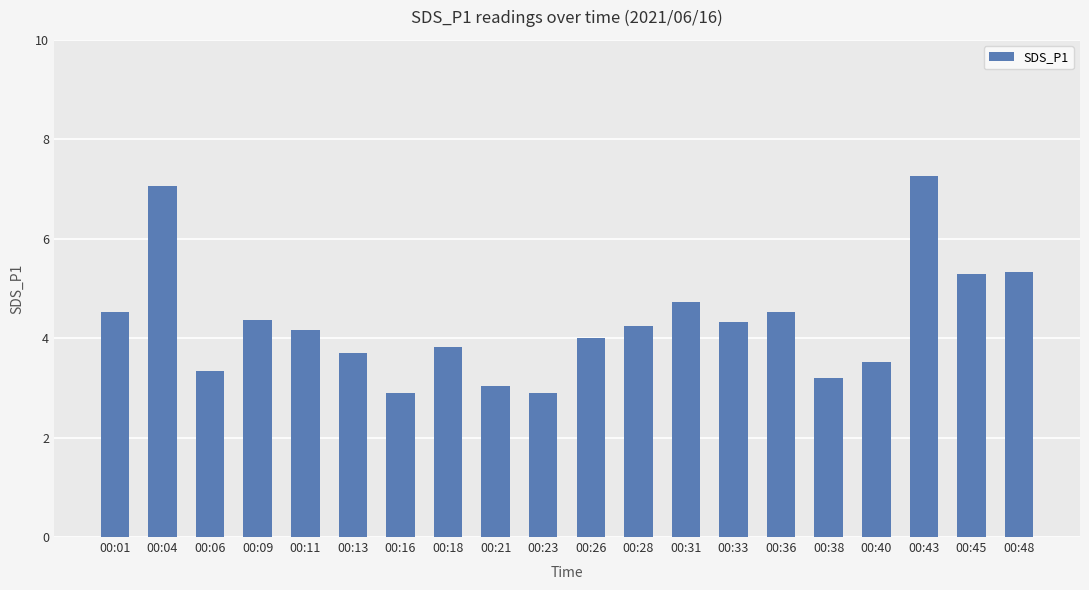

At which category does the chart reach its peak across all series?

00:43